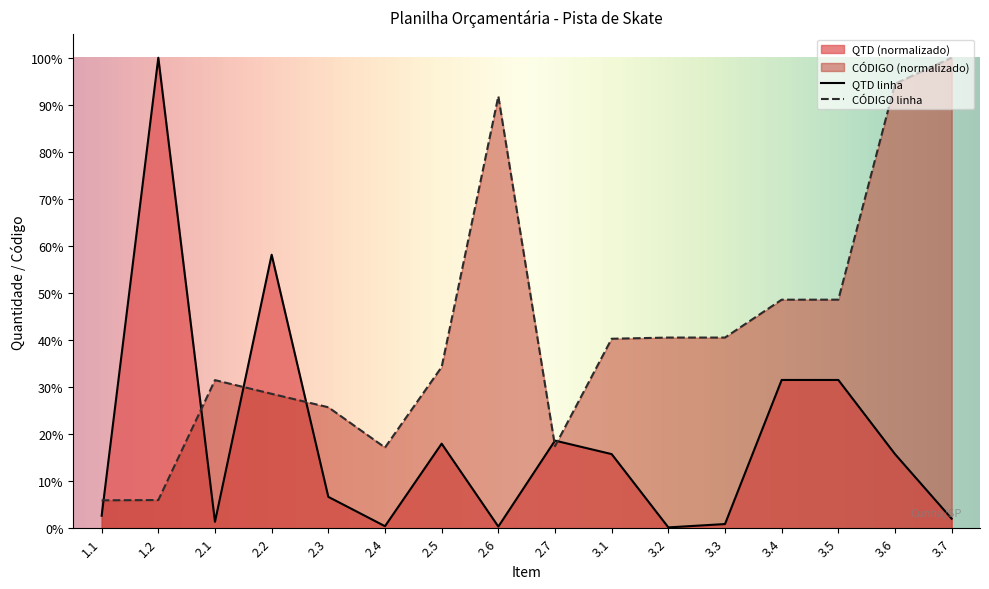

Which category has the highest value across all series?

1.2